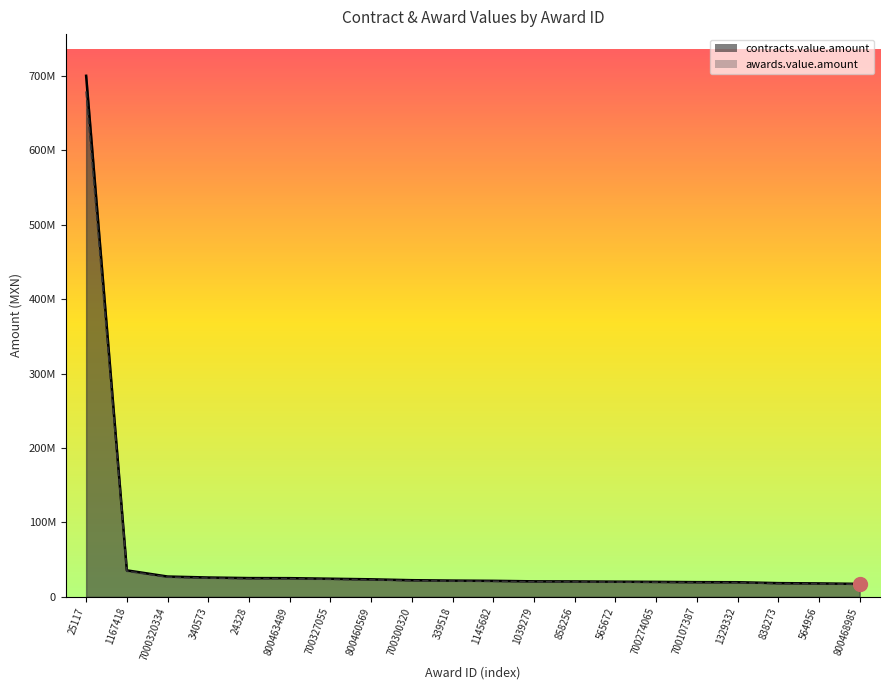

Between 565672 and 340573, which is larger?

340573